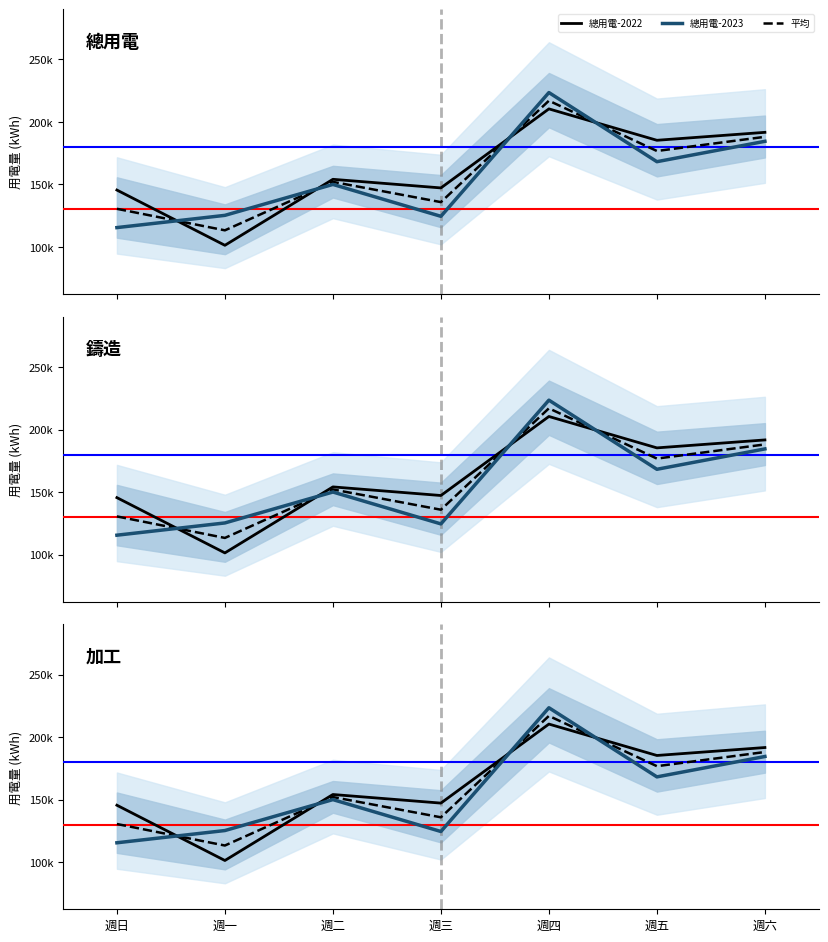

Reading right to left, list all the values displayed in this chart.

總用電-2022: 週六=191718.5	週五=185358.1	週四=210479.7	週三=147259.8	週二=154144.3	週一=101351.5	週日=145560.6
總用電-2023: 週六=184541.0	週五=168240.0	週四=223541.0	週三=124544.0	週二=150055.3	週一=125315.0	週日=115521.0
鑄造-2022: 週六=191718.5	週五=185358.1	週四=210479.7	週三=147259.8	週二=154144.3	週一=101351.5	週日=145560.6
鑄造-2023: 週六=184541.0	週五=168240.0	週四=223541.0	週三=124544.0	週二=150055.3	週一=125315.0	週日=115521.0
加工-2022: 週六=191718.5	週五=185358.1	週四=210479.7	週三=147259.8	週二=154144.3	週一=101351.5	週日=145560.6
加工-2023: 週六=184541.0	週五=168240.0	週四=223541.0	週三=124544.0	週二=150055.3	週一=125315.0	週日=115521.0